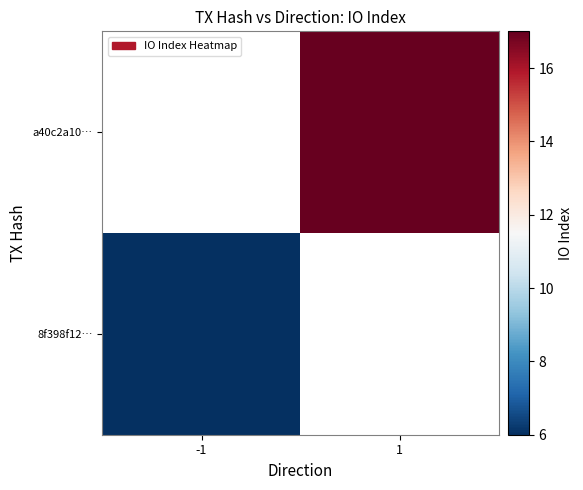

Count the number of data series in this chart.

2